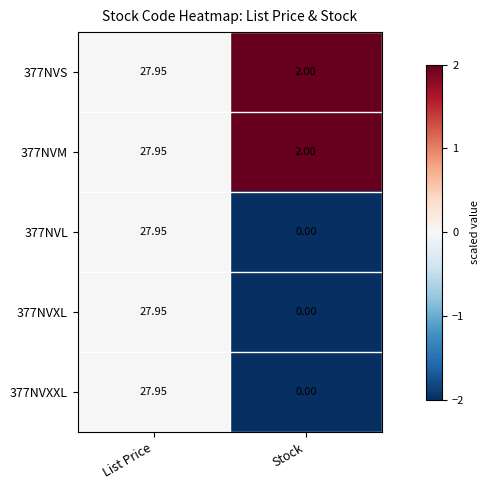

Rank the categories by 377NVXL value from lowest to highest.

Stock, List Price